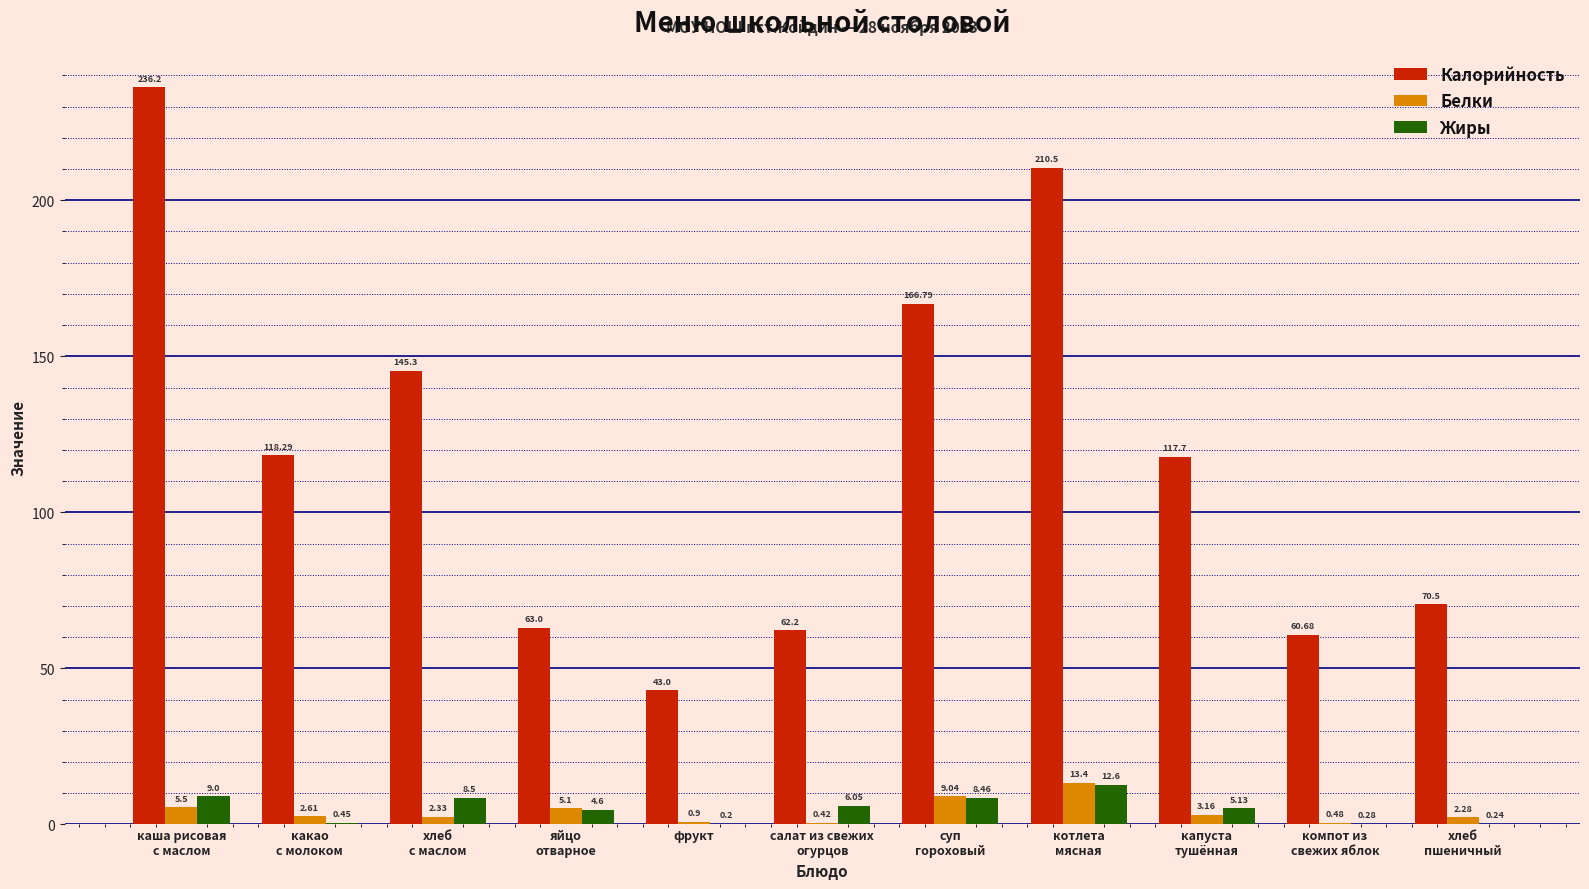

What is the sum of all Белки values?

45.2